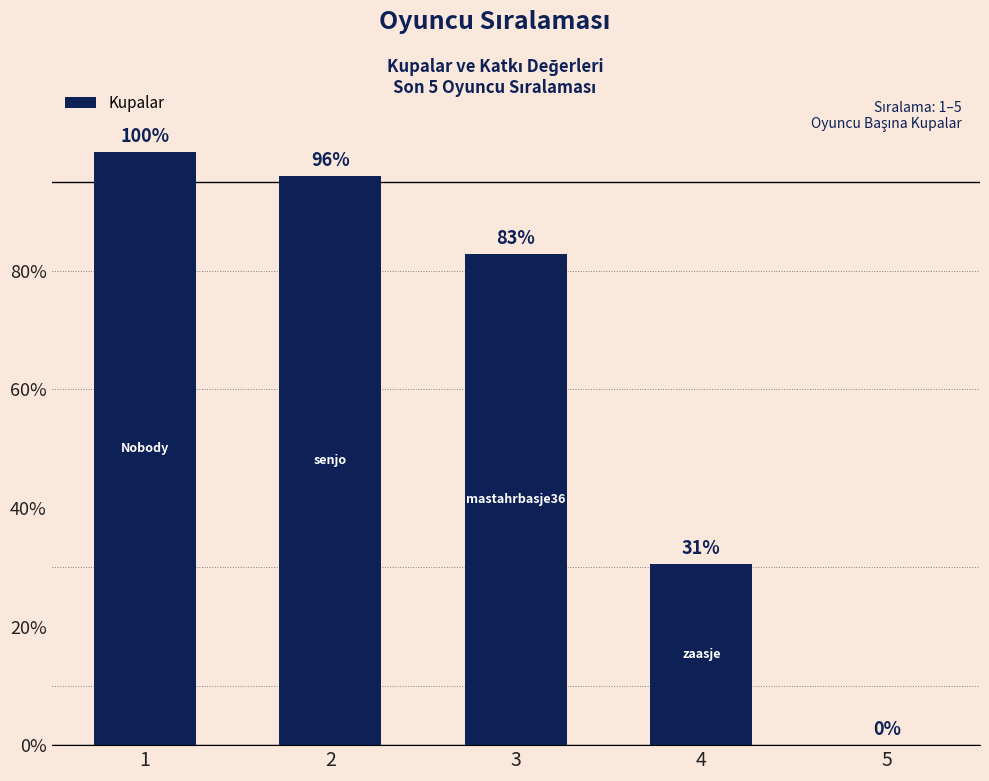

Which category has the highest value across all series?

1